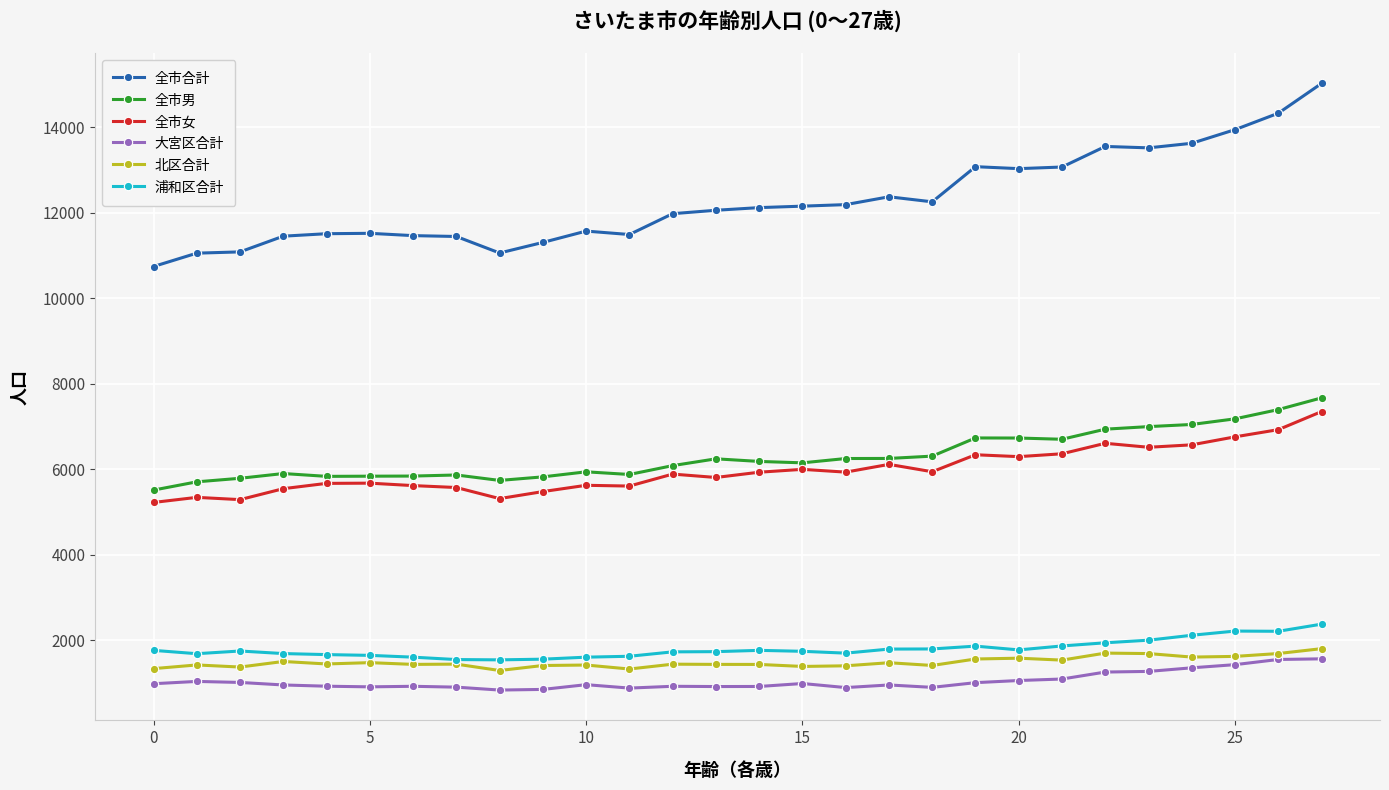

True or false: 全市女 has more than 2 interior local peaks.

True